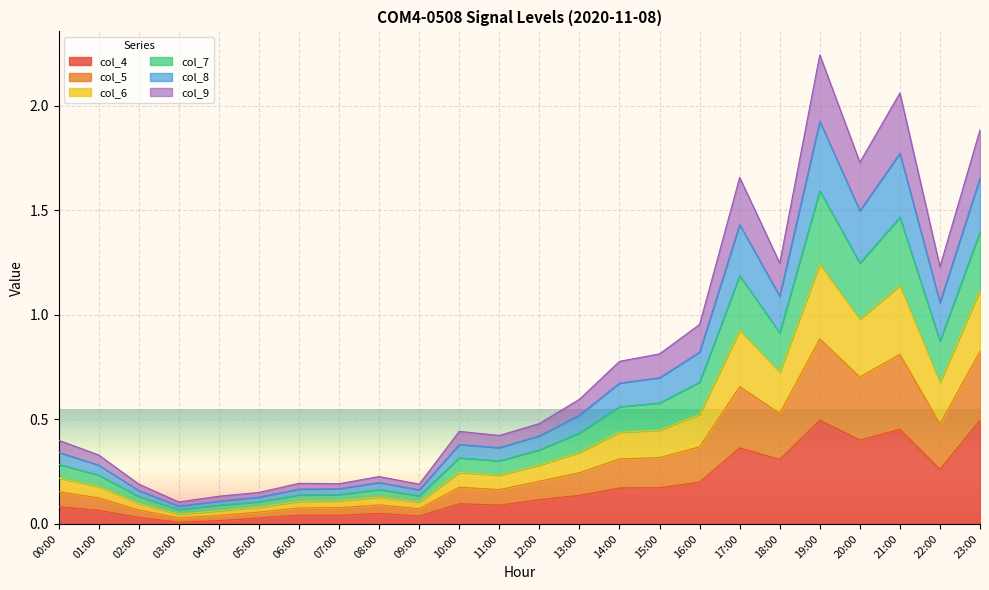

Where is the first local minimum for col_8?

03:00